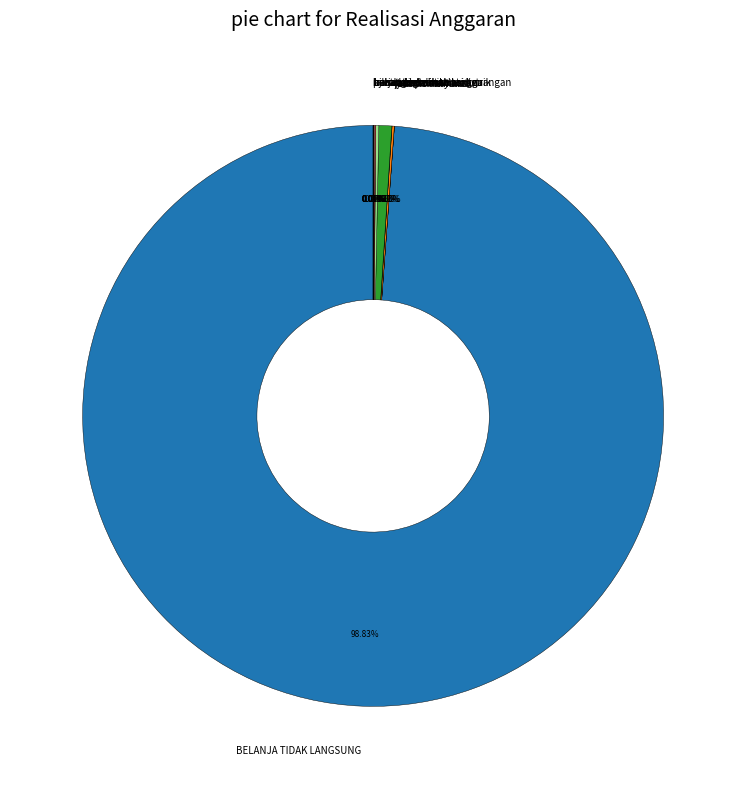

To the nearest percent, what is the average slice percentage?

8%